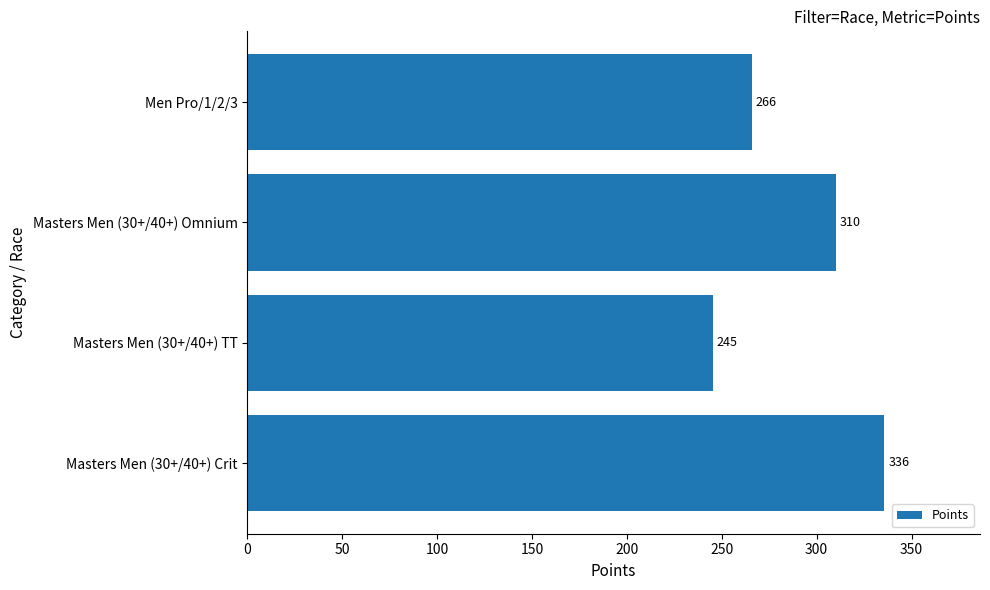

List the labels in order of value, smallest first.

Masters Men (30+/40+) TT, Men Pro/1/2/3, Masters Men (30+/40+) Omnium, Masters Men (30+/40+) Crit